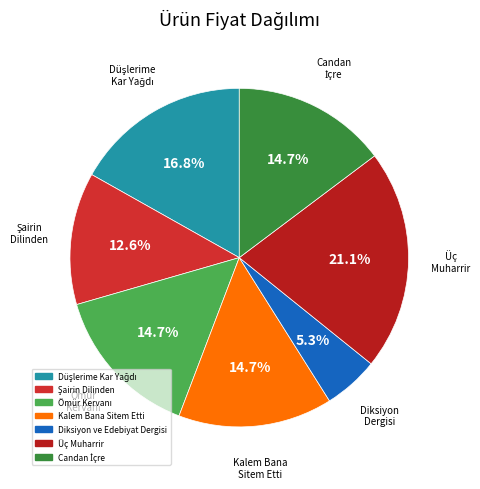

How many segments does this pie chart have?

7